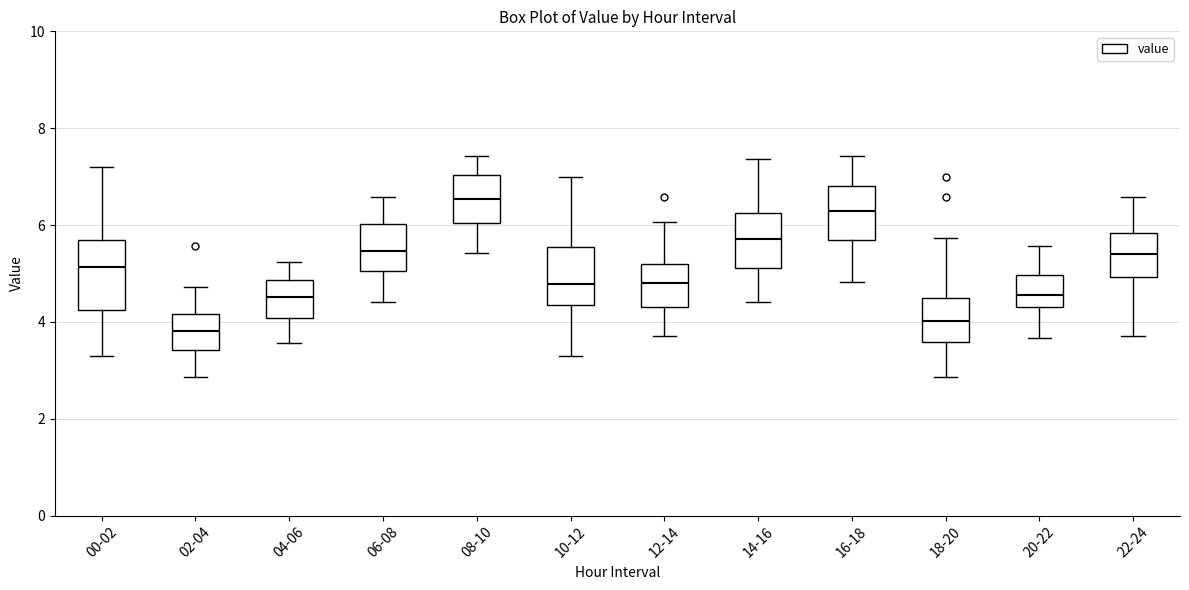

Reading left to right, read every box against the y-axis: the position of its median line, the range the box covers, and the ends of its whiskers. The values are not printed on the chart, so give them approximately, as read against the axis.

00-02: median 5.2, box 4.2 to 5.6, whiskers 3.4 to 7.2
02-04: median 3.8, box 3.4 to 4.2, whiskers 2.8 to 4.8
04-06: median 4.6, box 4.0 to 4.8, whiskers 3.6 to 5.2
06-08: median 5.4, box 5.0 to 6.0, whiskers 4.4 to 6.6
08-10: median 6.6, box 6.0 to 7.0, whiskers 5.4 to 7.4
10-12: median 4.8, box 4.4 to 5.6, whiskers 3.4 to 7.0
12-14: median 4.8, box 4.4 to 5.2, whiskers 3.8 to 6.0
14-16: median 5.8, box 5.2 to 6.2, whiskers 4.4 to 7.4
16-18: median 6.2, box 5.6 to 6.8, whiskers 4.8 to 7.4
18-20: median 4.0, box 3.6 to 4.6, whiskers 2.8 to 5.8
20-22: median 4.6, box 4.4 to 5.0, whiskers 3.6 to 5.6
22-24: median 5.4, box 5.0 to 5.8, whiskers 3.8 to 6.6